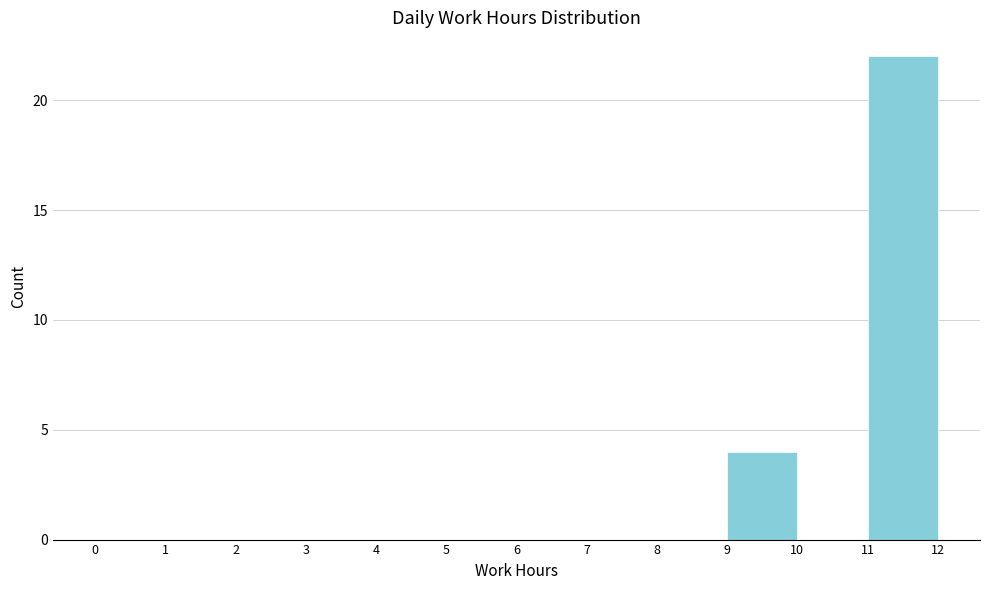

Reading left to right, list every bar in this chart as the range it spans on the x-axis followed by its height. The values are not printed on the chart, so give them approximately, as read against the axis.

0 to 1: 0
1 to 2: 0
2 to 3: 0
3 to 4: 0
4 to 5: 0
5 to 6: 0
6 to 7: 0
7 to 8: 0
8 to 9: 0
9 to 10: 4
10 to 11: 0
11 to 12: 22